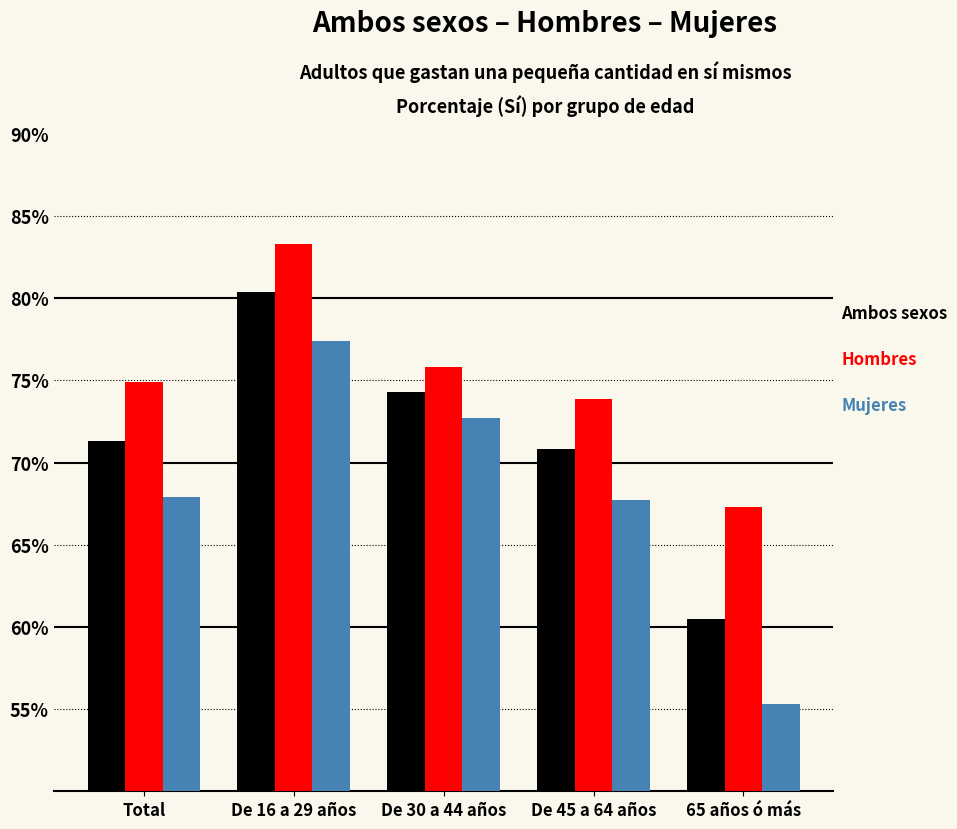

What is the maximum value shown in the chart?

83.3